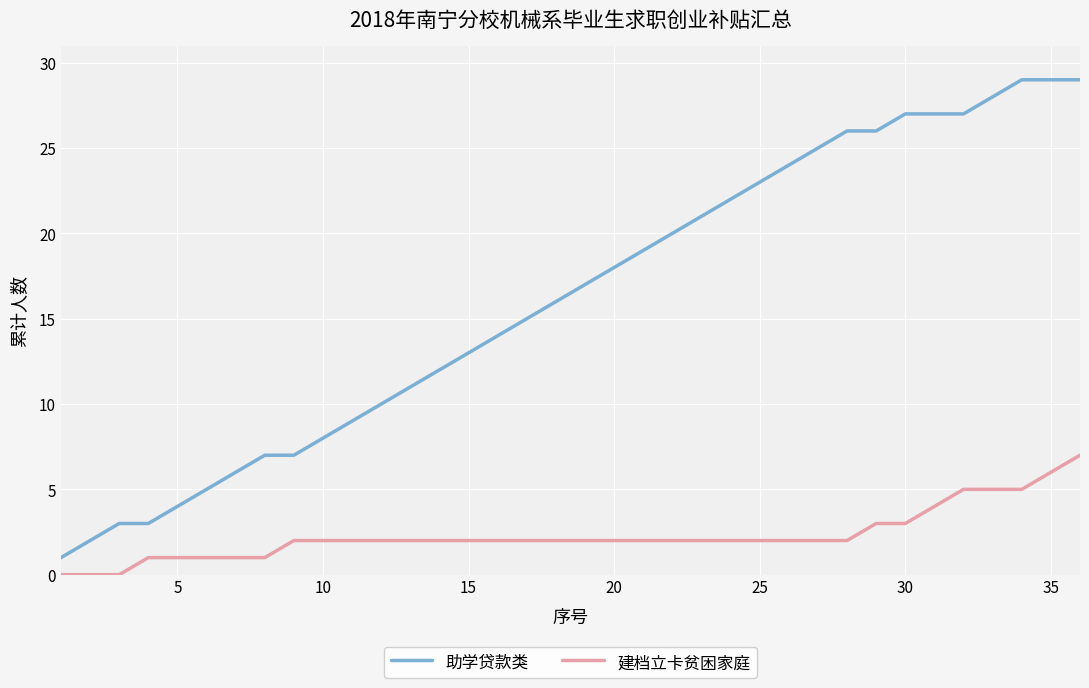

Which series has the widest spread of values?

助学贷款类